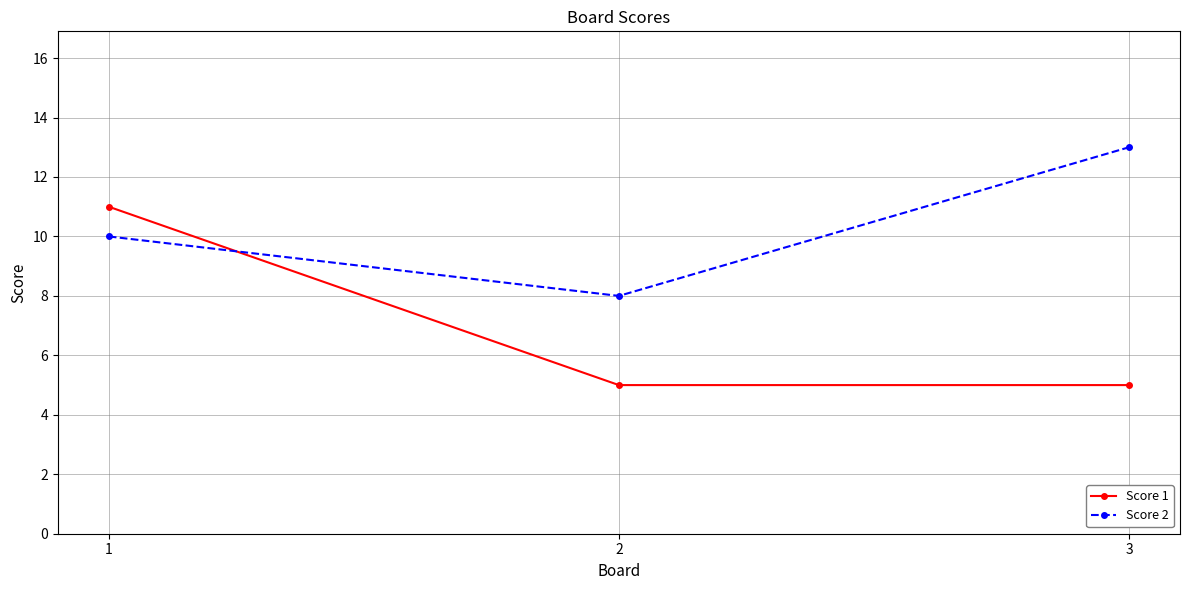

What is the greatest value displayed?

13